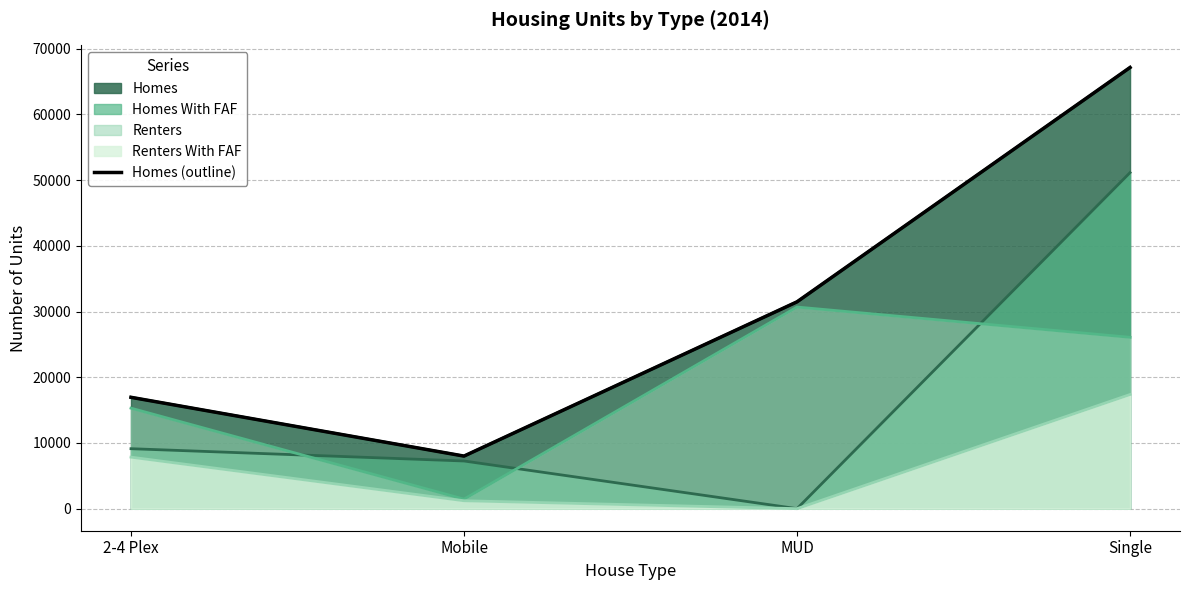

What is the value of the 4th point from the left?

67134